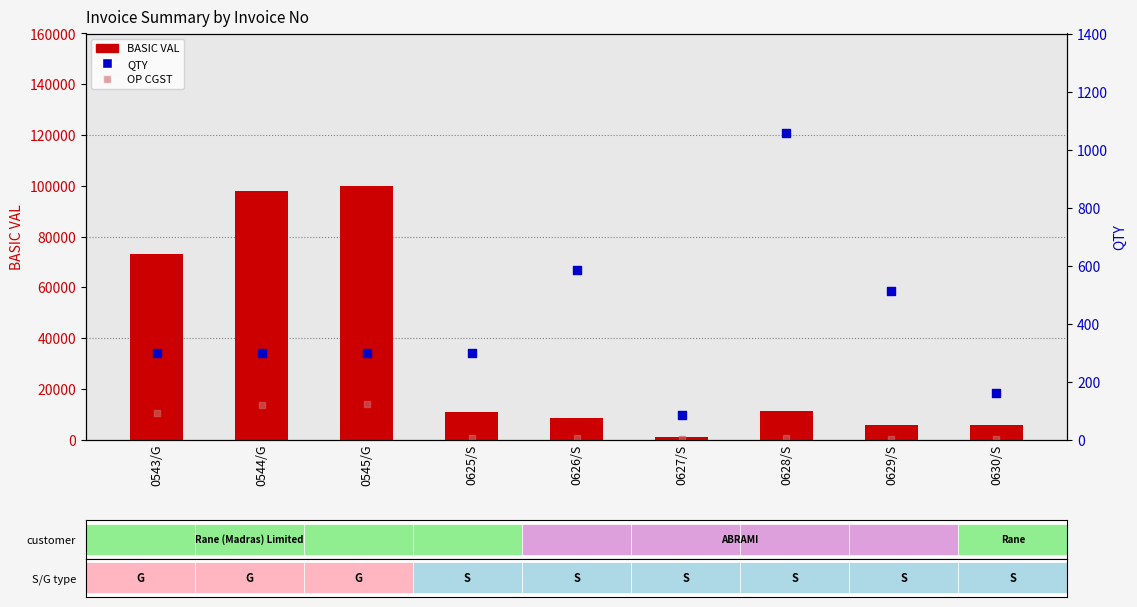

Which series has the largest Y range (max minus min)?

BASIC VAL